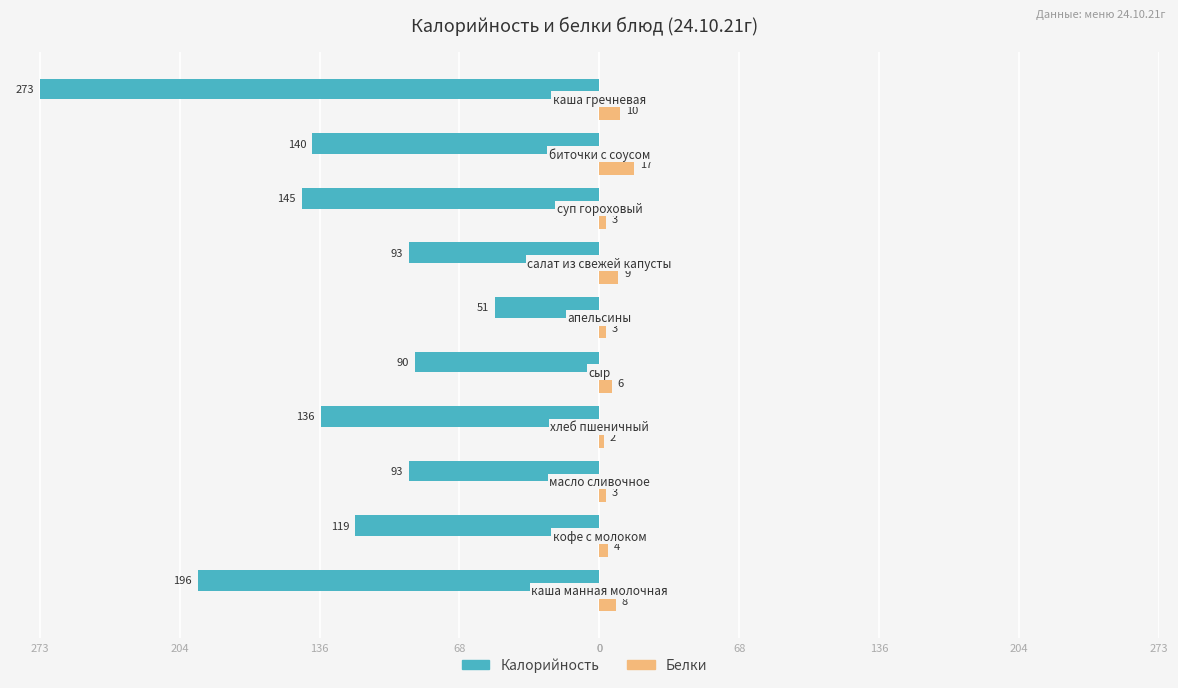

What are all the series names shown in the legend?

Калорийность, Белки